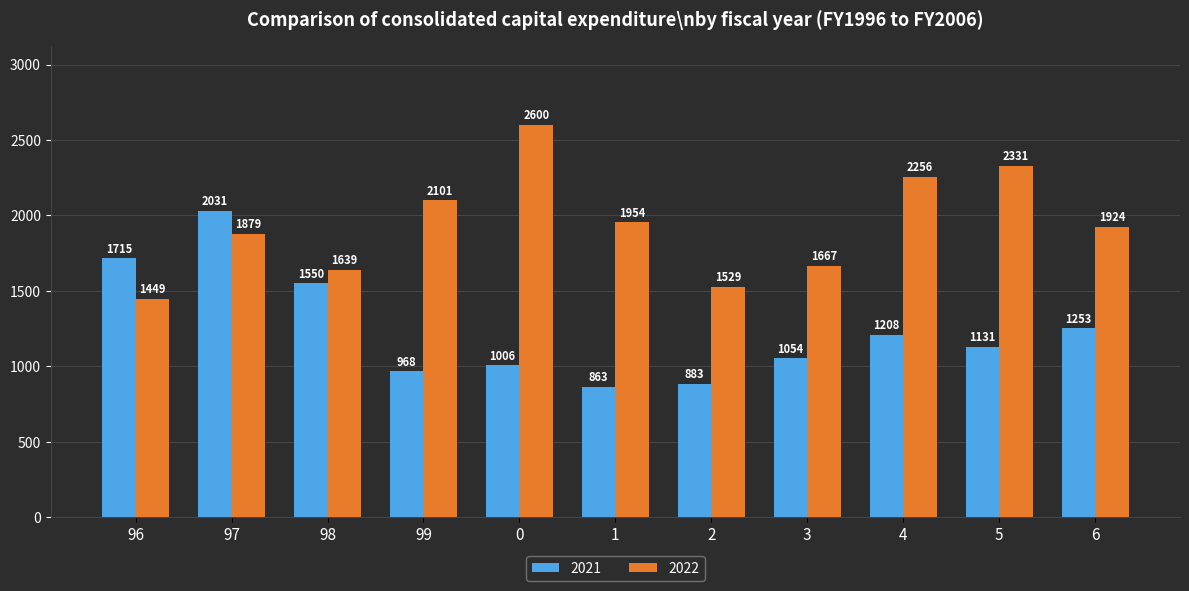

What is the sum of the 2021 values at 99 and 96?

2683